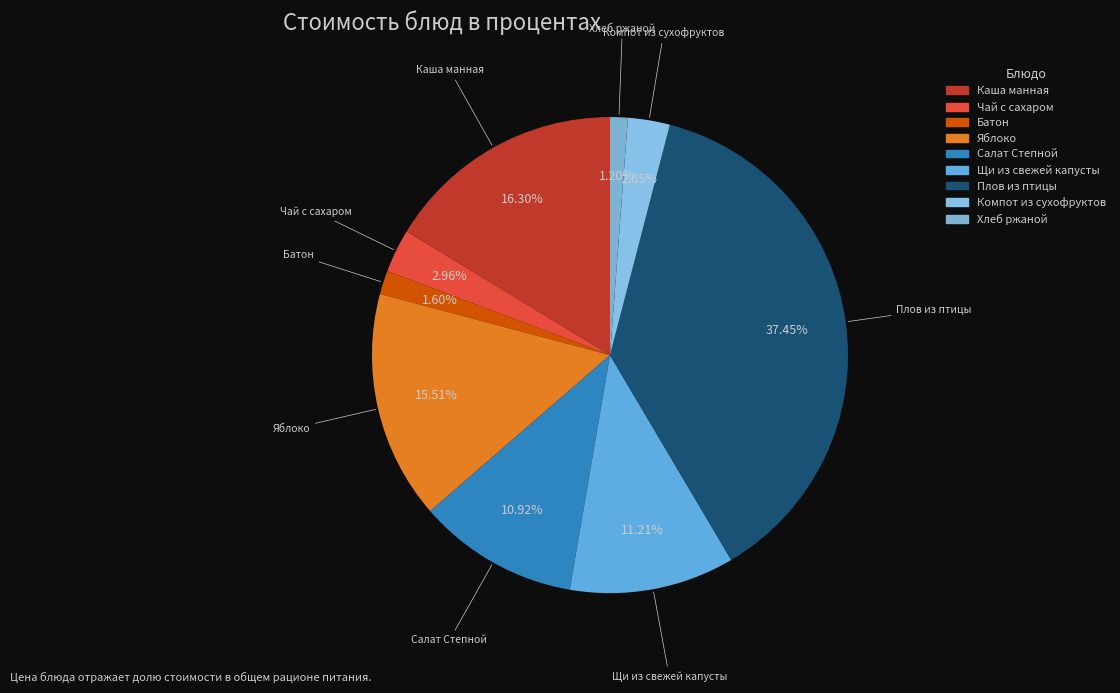

What is the largest slice in the pie chart?

Плов из птицы